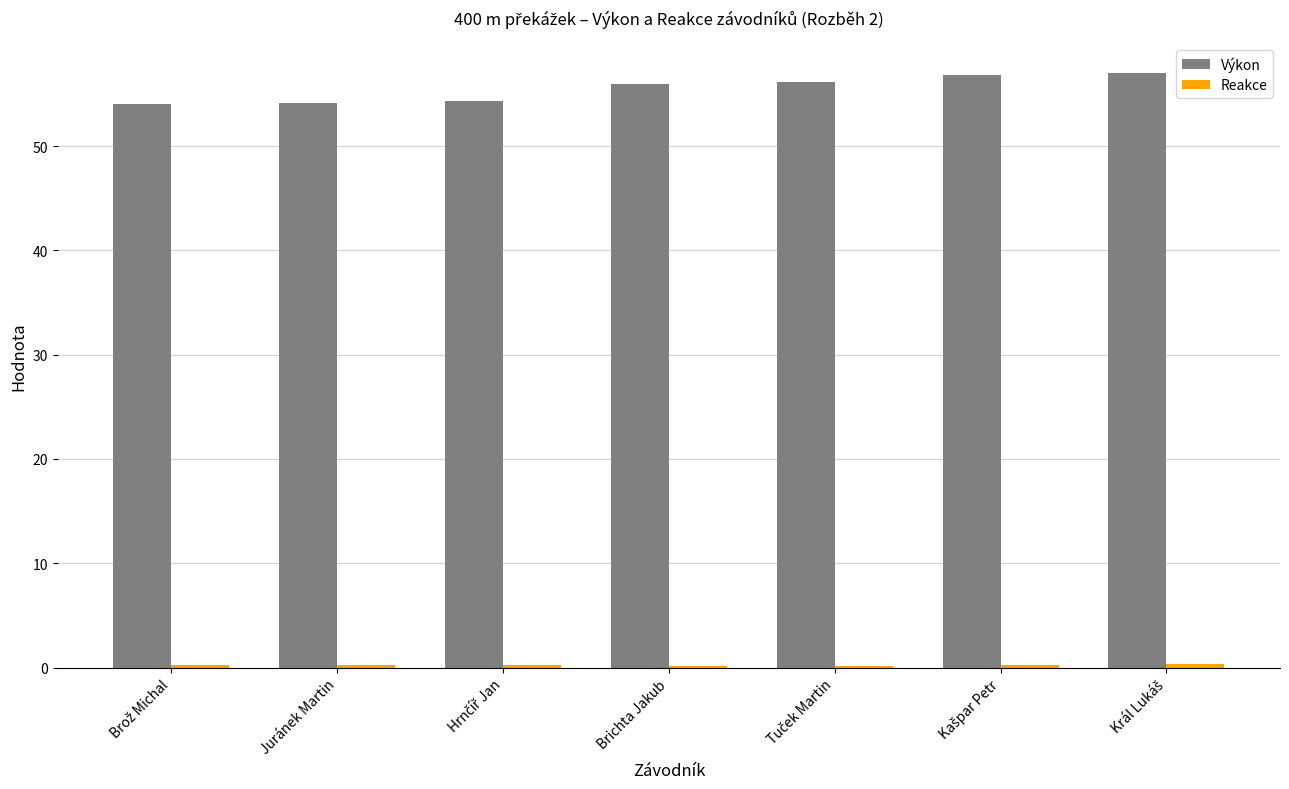

Which series has the largest total across all categories?

Výkon